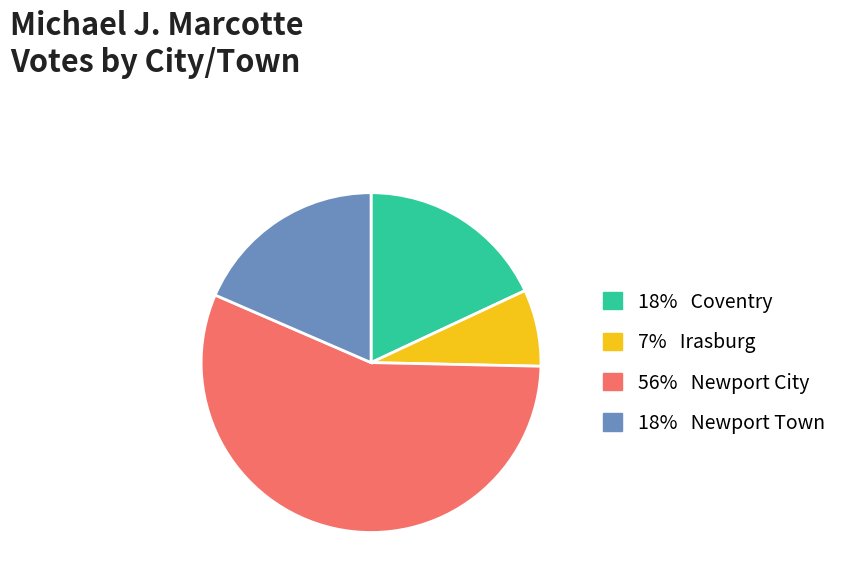

Does any single category account for the majority?

Yes